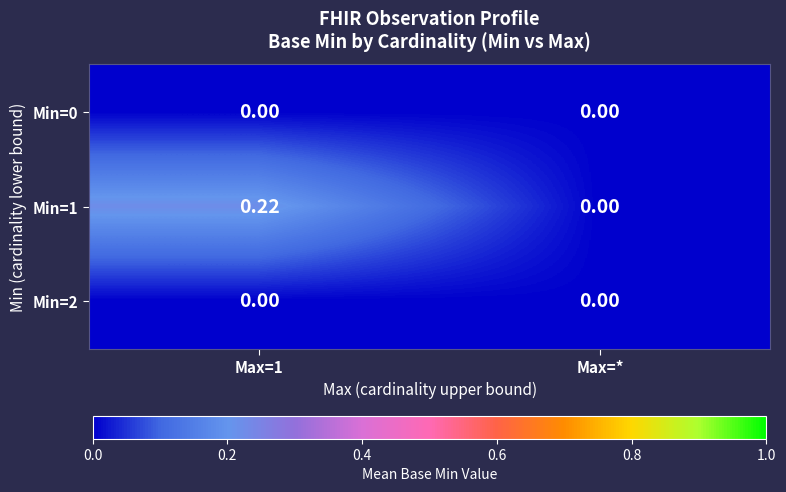

How many categories are shown in the chart?

2